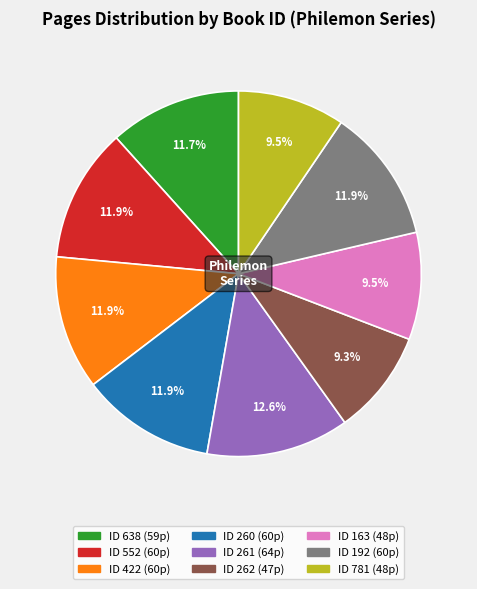

Is there any slice that represents more than half of the pie?

No